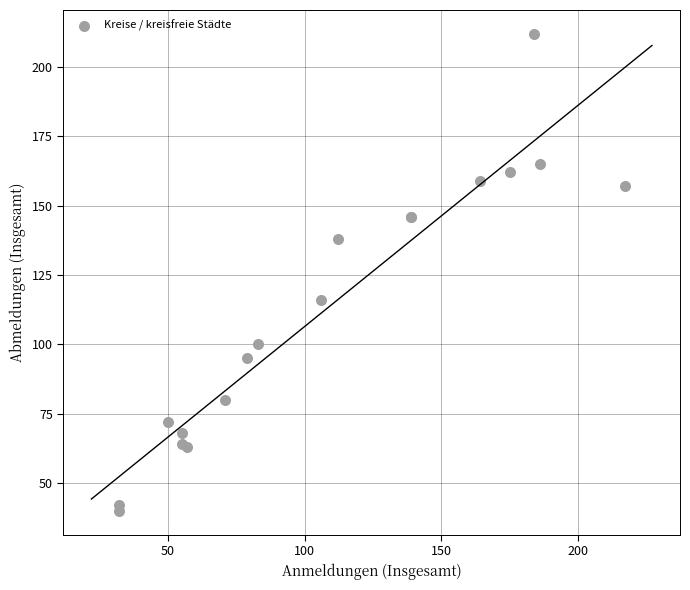

What Y value in the scatter plot is closest to 126?

116